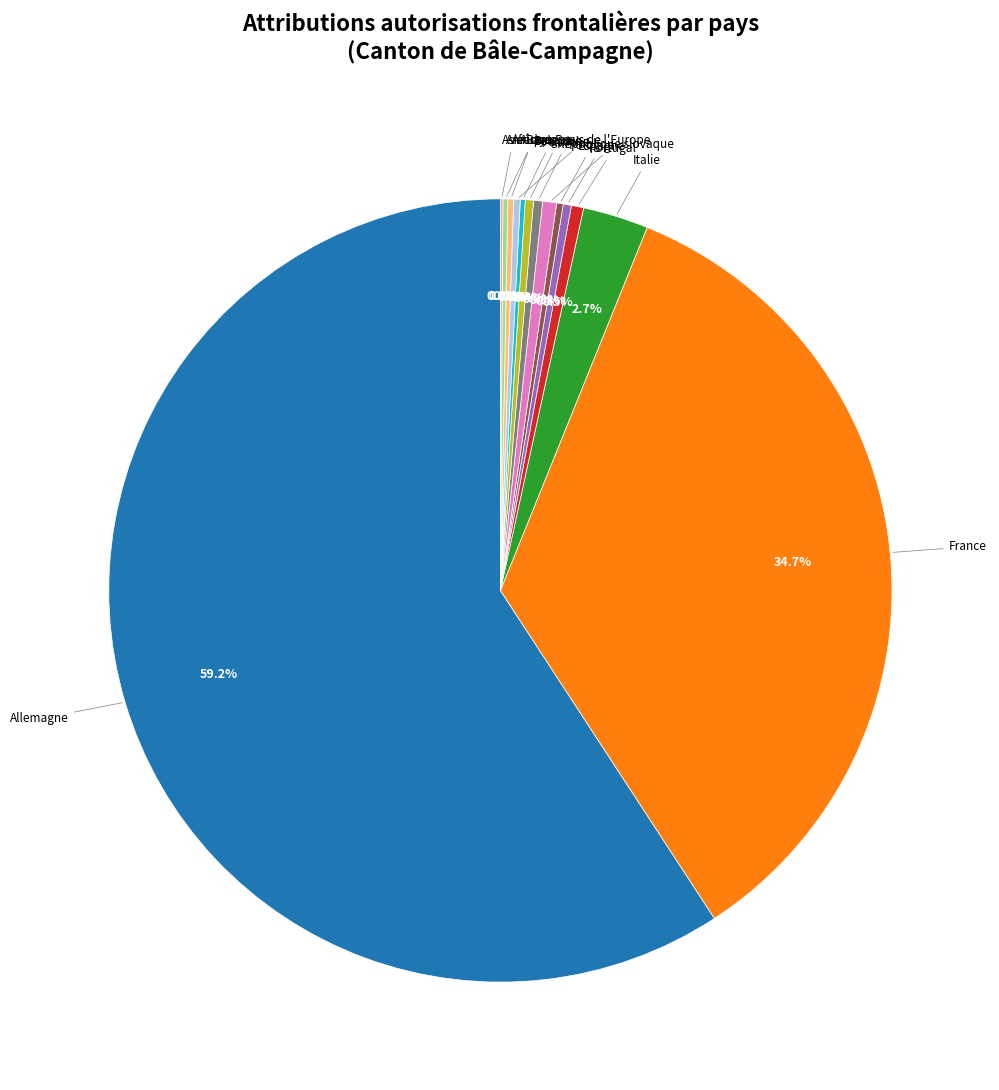

Is there any slice that represents more than half of the pie?

Yes